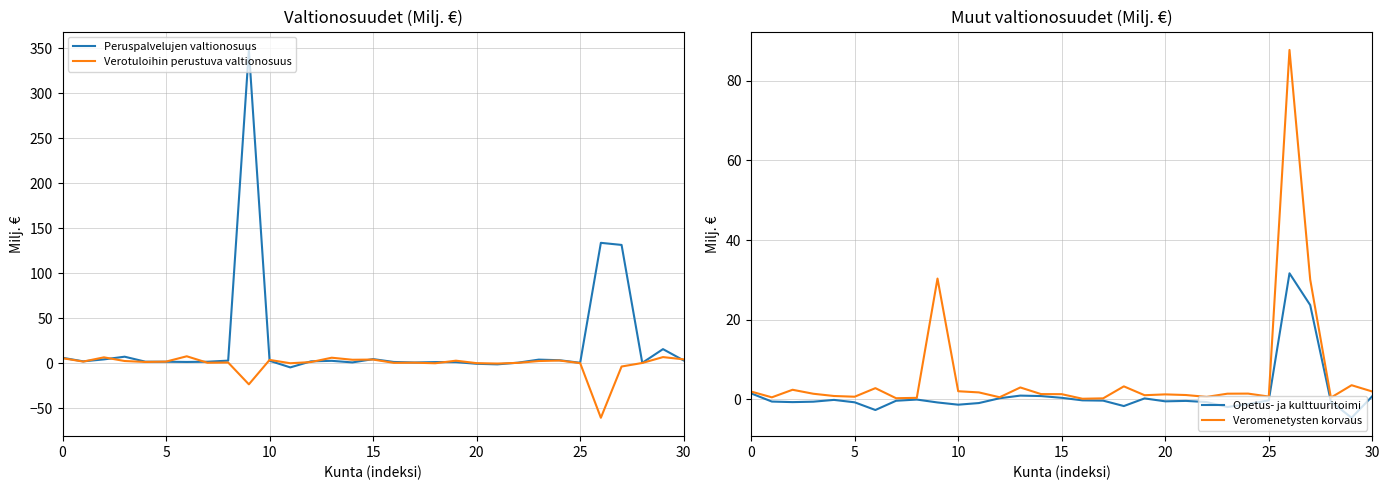

Between 28 and 7, which is larger?

7